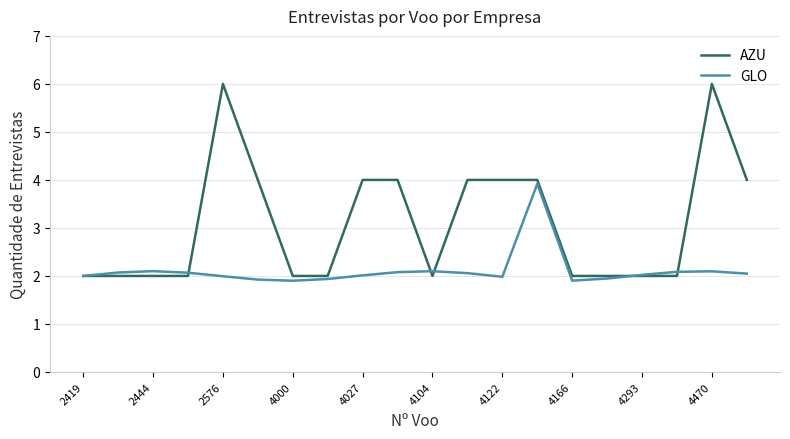

Count the AZU values in the range 2 to 4.

18